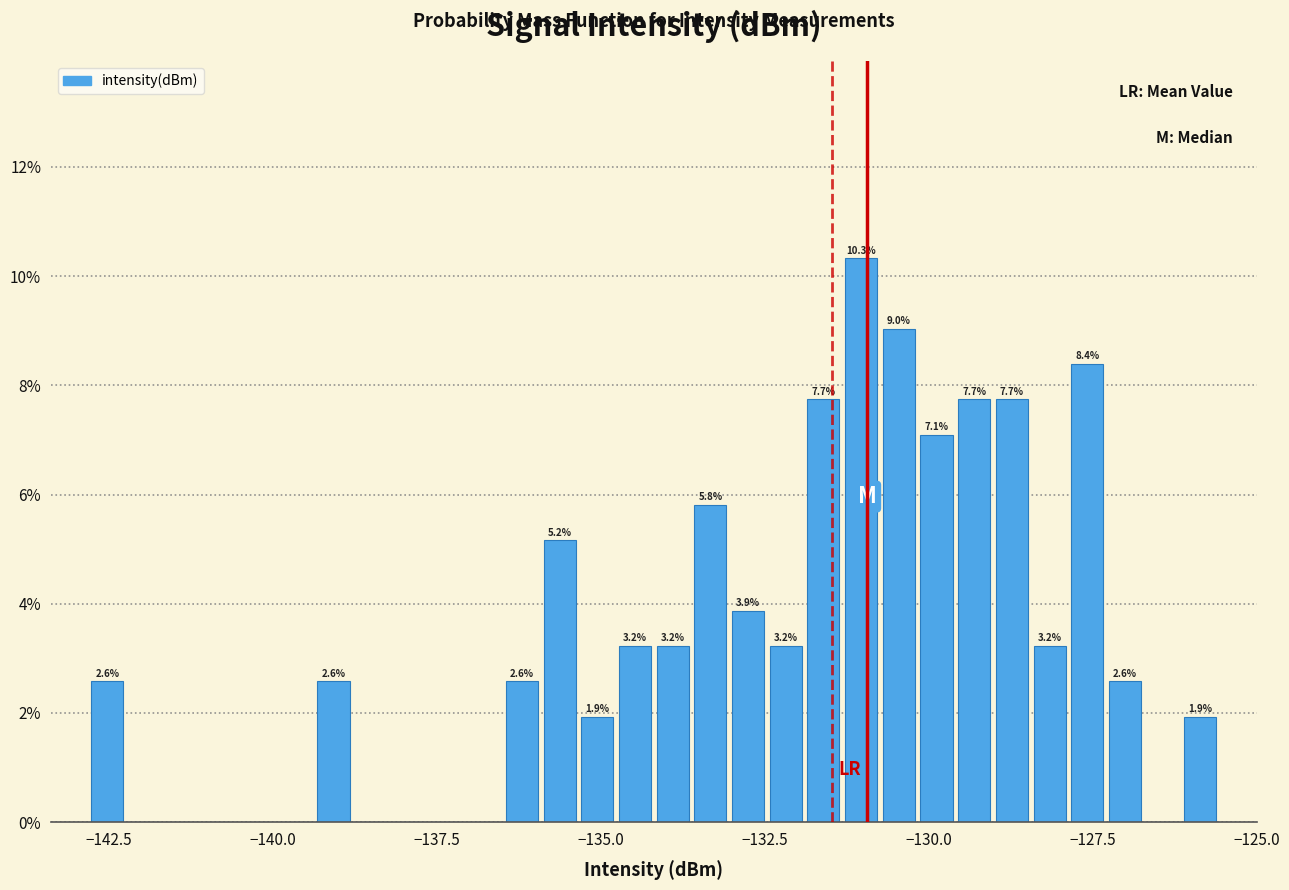

Read against the x-axis, roughly where is the centre of the tallest bar?

-131.0